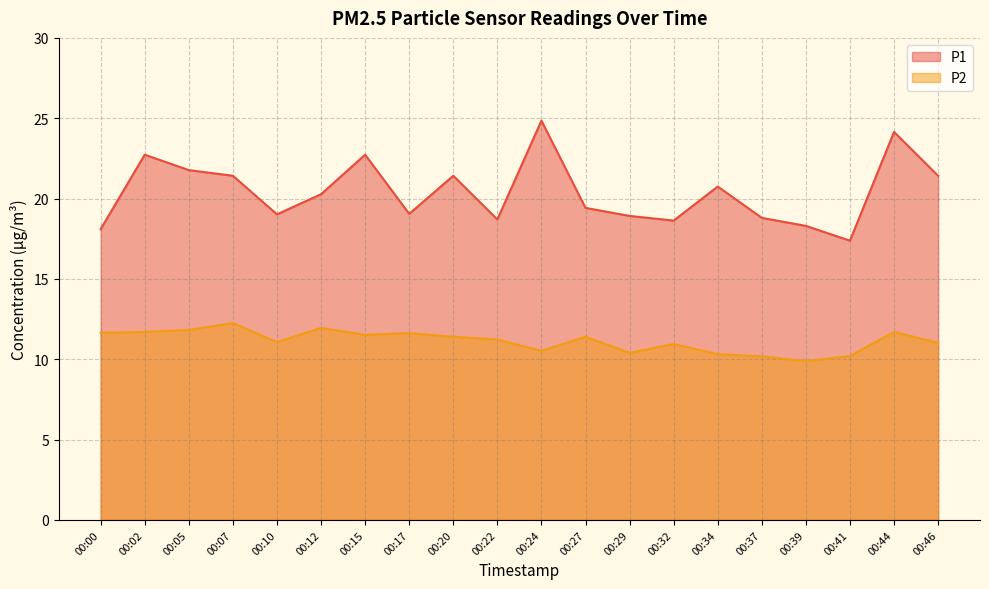

Reading left to right, extract all data points from this chart.

P1: 00:00=18.1	00:02=22.7	00:05=21.8	00:07=21.4	00:10=19.0	00:12=20.3	00:15=22.7	00:17=19.1	00:20=21.4	00:22=18.7	00:24=24.9	00:27=19.4	00:29=18.9	00:32=18.6	00:34=20.8	00:37=18.8	00:39=18.3	00:41=17.4	00:44=24.1	00:46=21.4
P2: 00:00=11.7	00:02=11.7	00:05=11.8	00:07=12.2	00:10=11.1	00:12=11.9	00:15=11.5	00:17=11.6	00:20=11.4	00:22=11.2	00:24=10.5	00:27=11.4	00:29=10.4	00:32=10.9	00:34=10.3	00:37=10.2	00:39=9.9	00:41=10.2	00:44=11.7	00:46=11.0